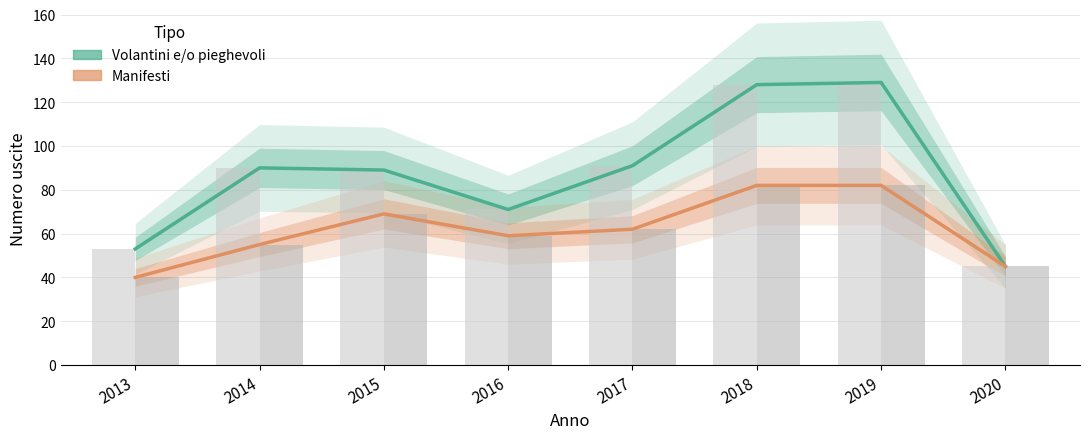

What is the total value across all series at 2014?

145